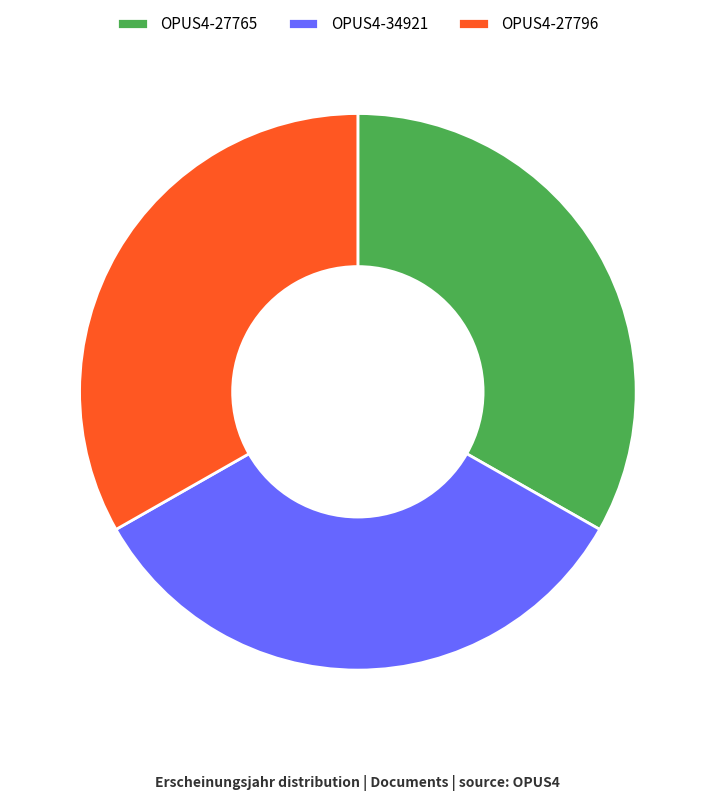

Is OPUS4-27765 the majority of the pie?

No